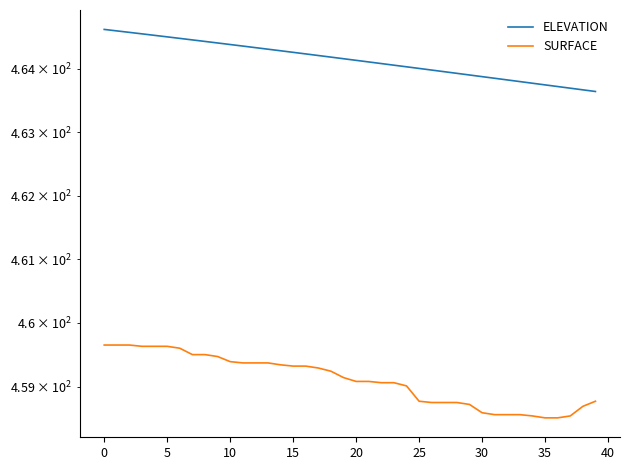

True or false: SURFACE and ELEVATION cross at least once.

False